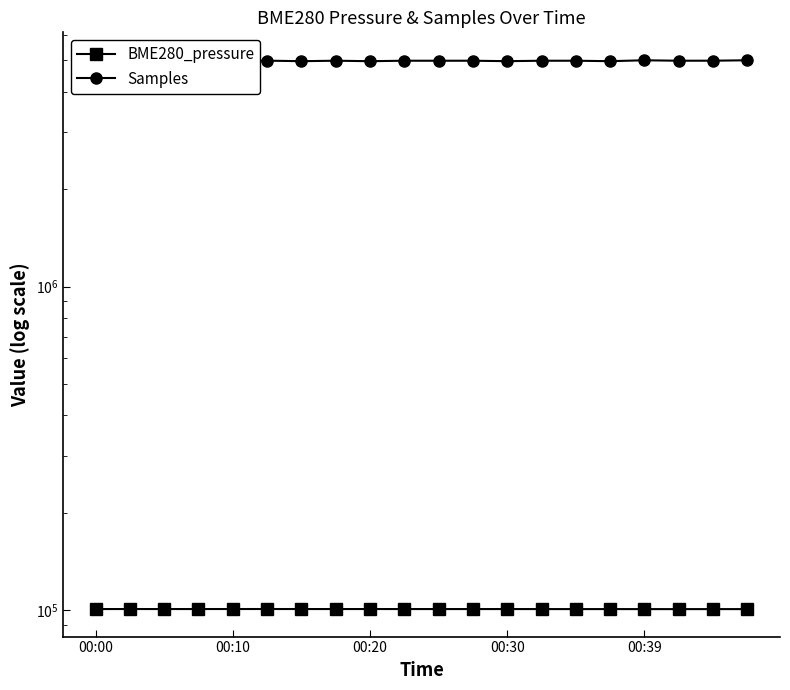

Rank the categories by Samples value from highest to lowest.

00:20, 19, 16, 5, 00:10, 18, 7, 00:39, 00:00, 9, 11, 14, 17, 13, 10, 00:30, 15, 12, 6, 8